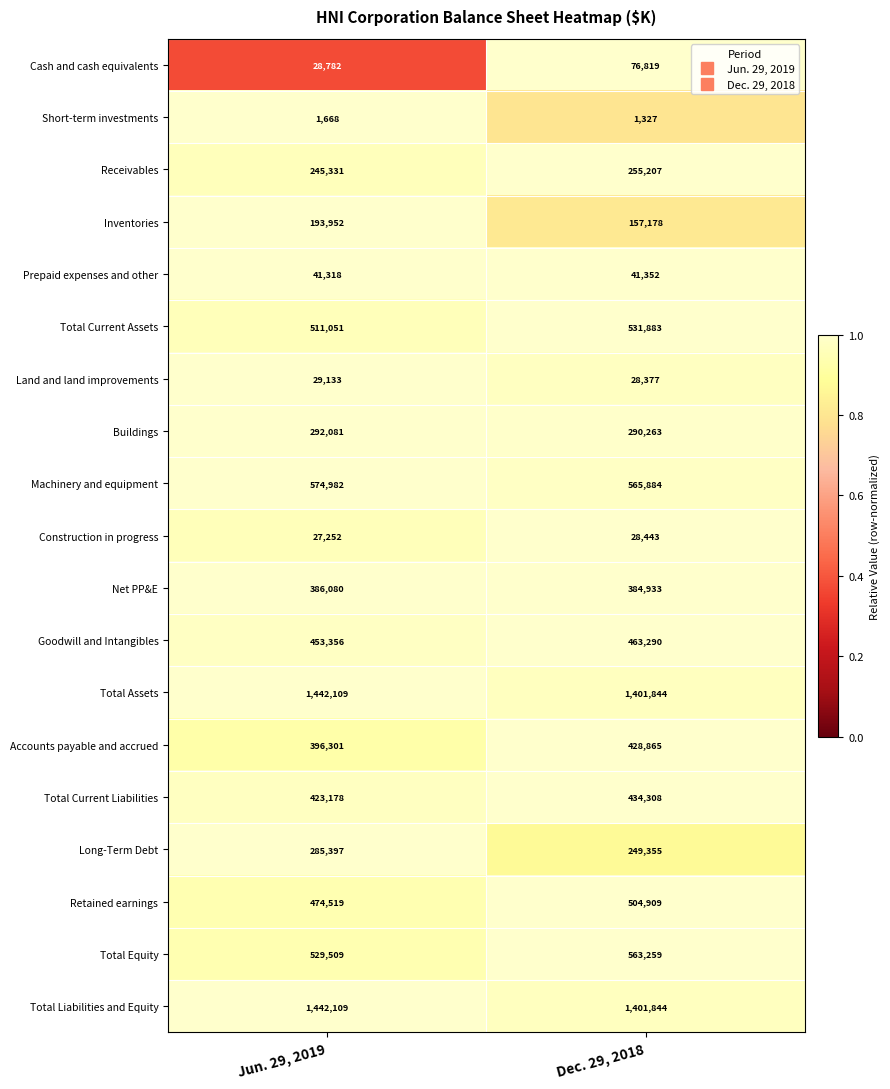

Count the number of categories in the chart.

2